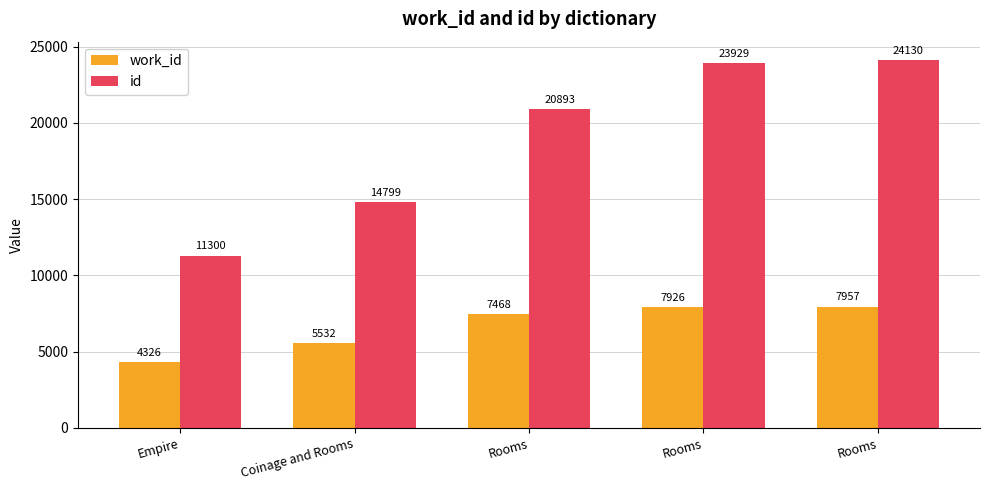

At which label does id first exceed 20893?

Rooms